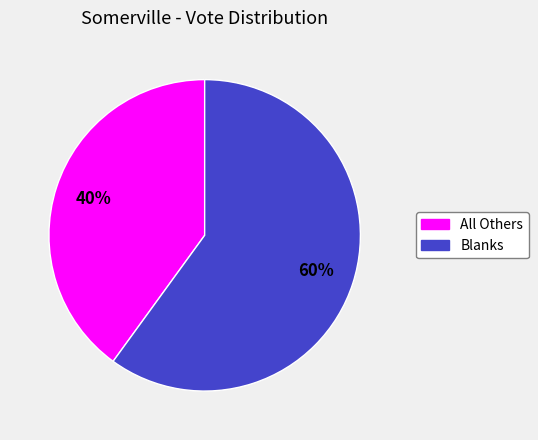

Rank the categories by value from highest to lowest.

Blanks, All Others